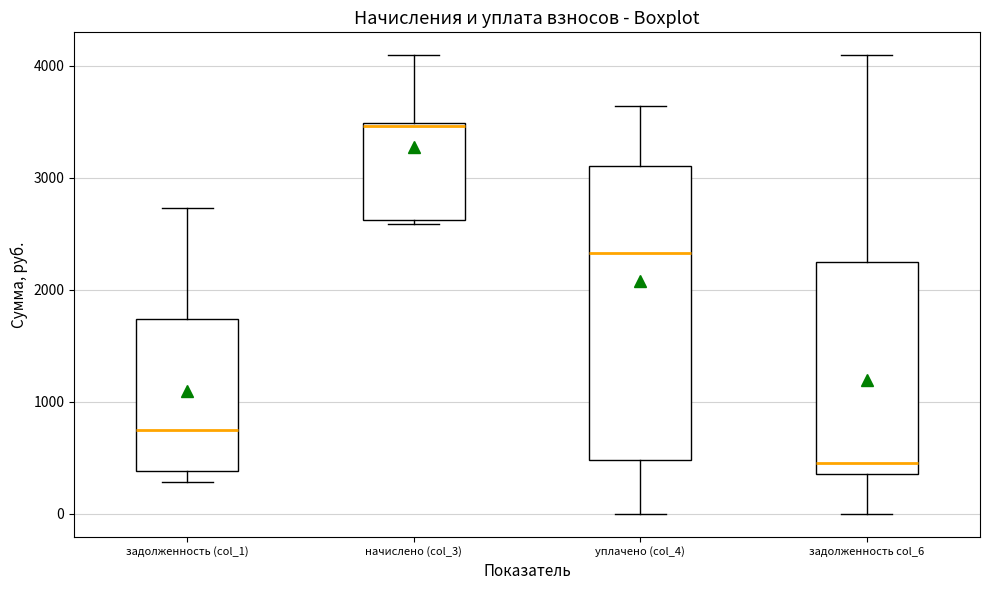

Where does the median line of the box for задолженность col_6 sit on the y-axis? The values are not printed on the chart, so give them approximately, as read against the axis.

500